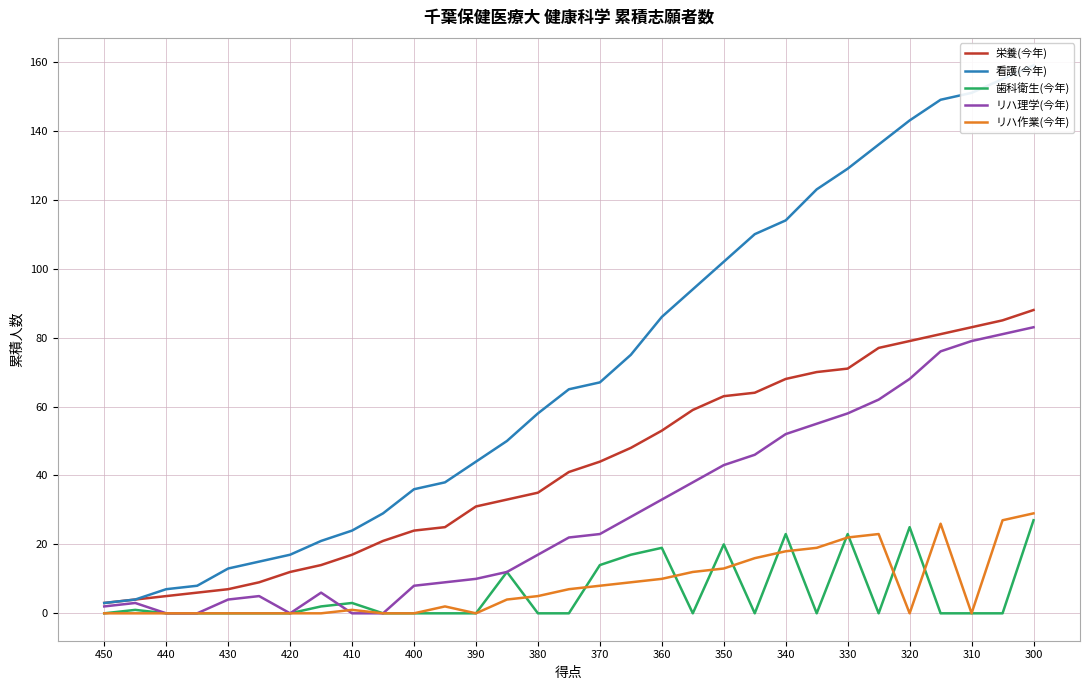

How many values in 歯科衛生(今年) are above zero?

12